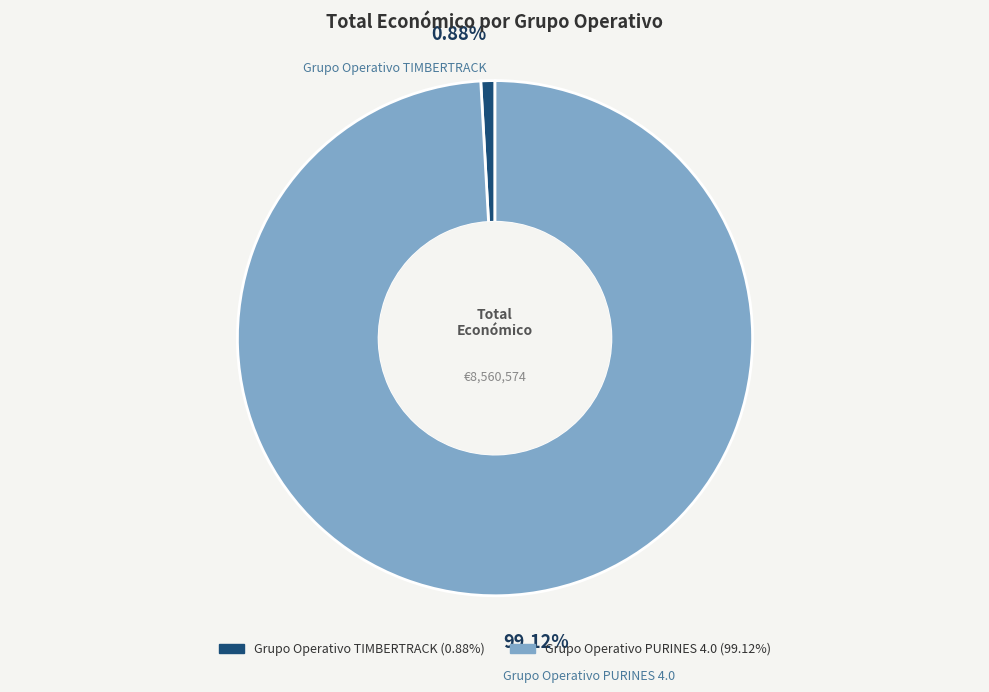

To the nearest percent, what is the difference between the Grupo Operativo TIMBERTRACK and Grupo Operativo PURINES 4.0 slice percentages?

98%